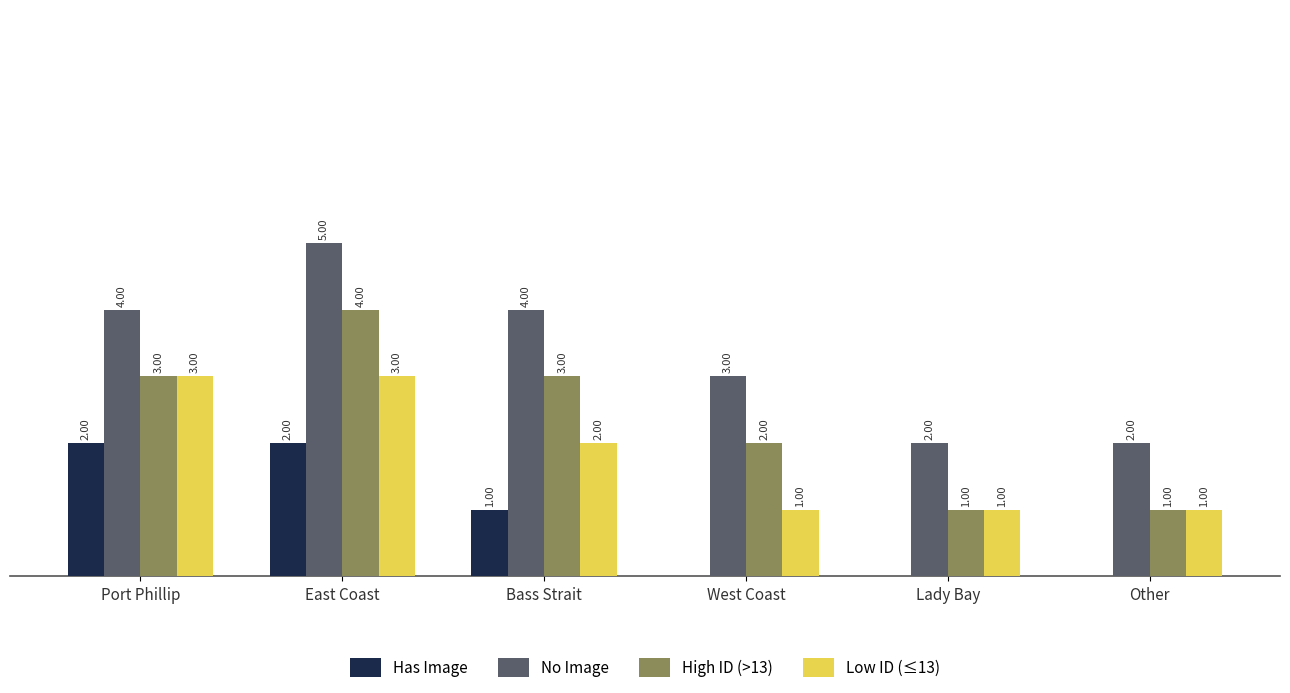

Which label corresponds to the largest value in the chart?

East Coast